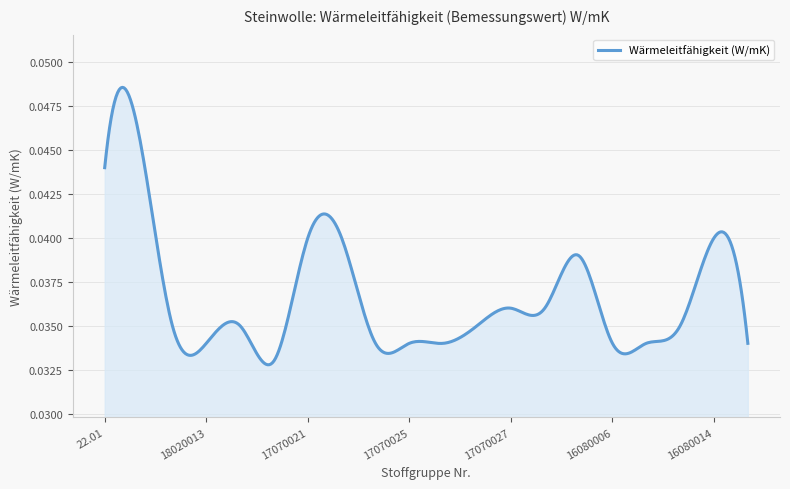

Where is the data nearest to the value 0?

18020042